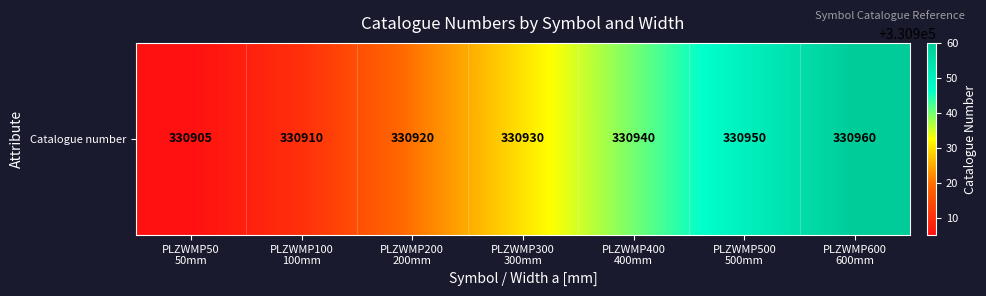

Rank the categories by value from highest to lowest.

PLZWMP600
600mm, PLZWMP500
500mm, PLZWMP400
400mm, PLZWMP300
300mm, PLZWMP200
200mm, PLZWMP100
100mm, PLZWMP50
50mm